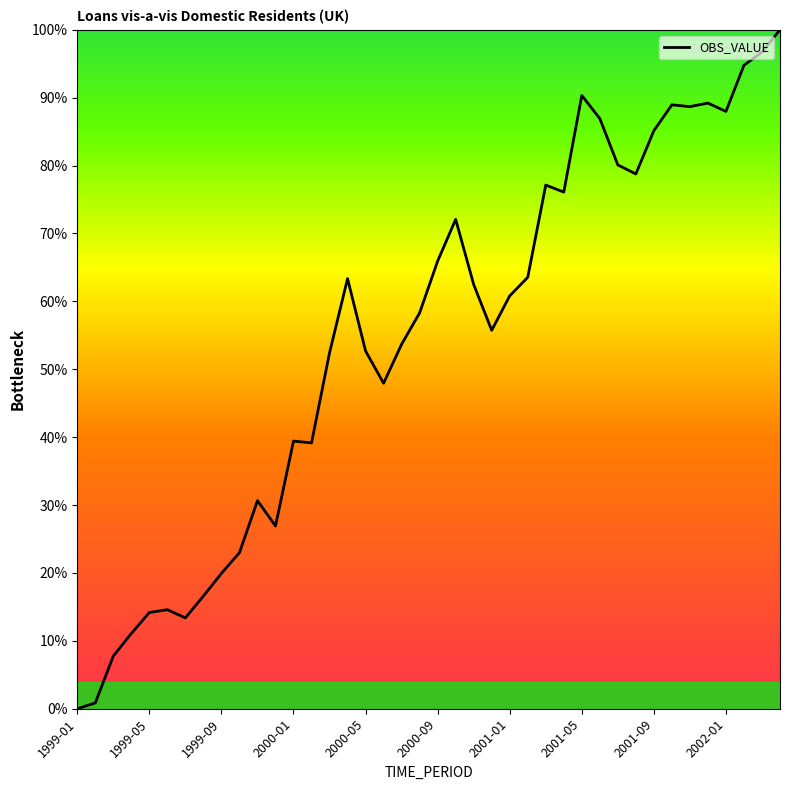

What is the difference between the maximum and minimum values?

100.0